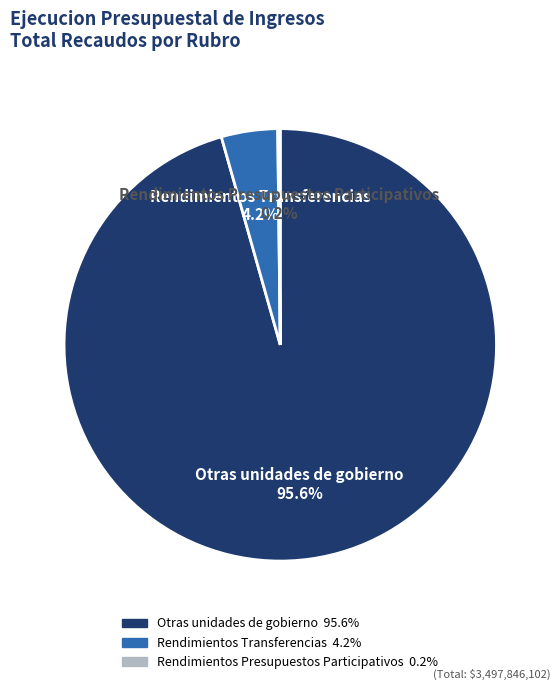

What percentage is NOT represented by Rendimientos Transferencias?

95.8%